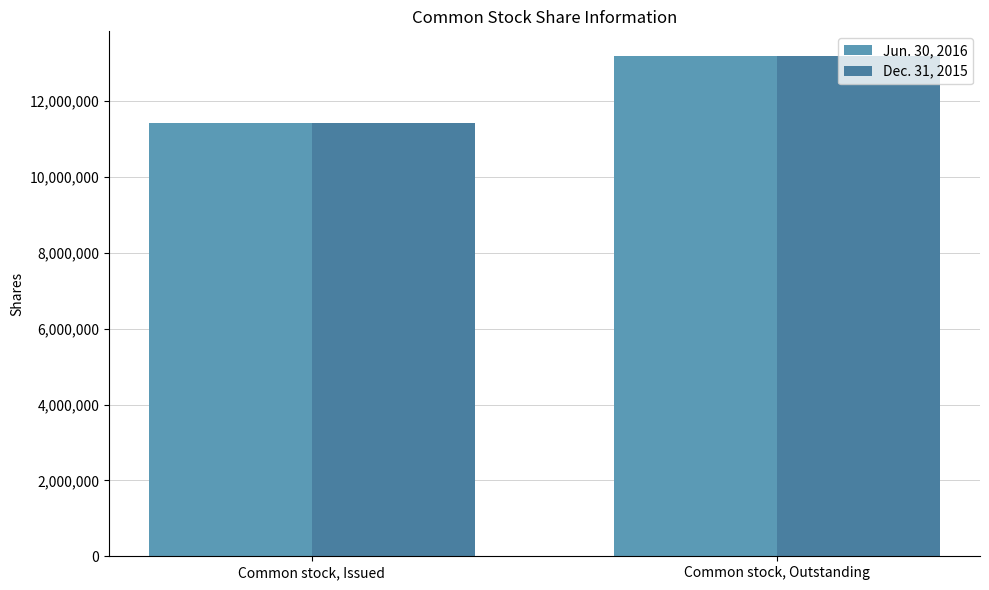

Reading left to right, transcribe all the data shown in this chart.

Jun. 30, 2016: 11427991	13177991
Dec. 31, 2015: 11427991	13177991